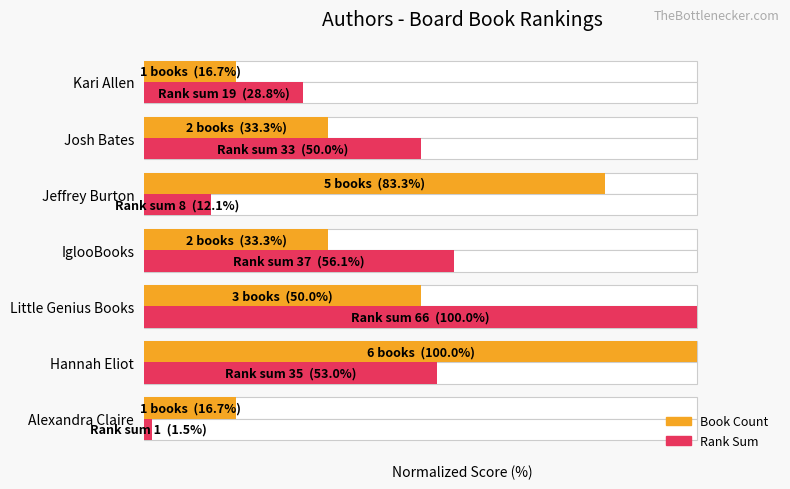

Is it true that Rank Sum equals 53.0 at Hannah Eliot?

True